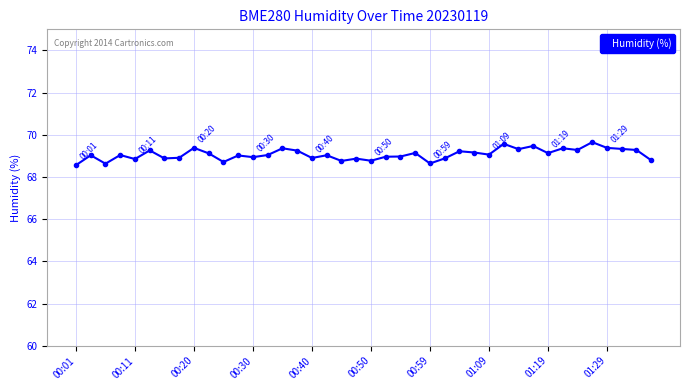

True or false: the data has more than 2 interior local peaks.

True